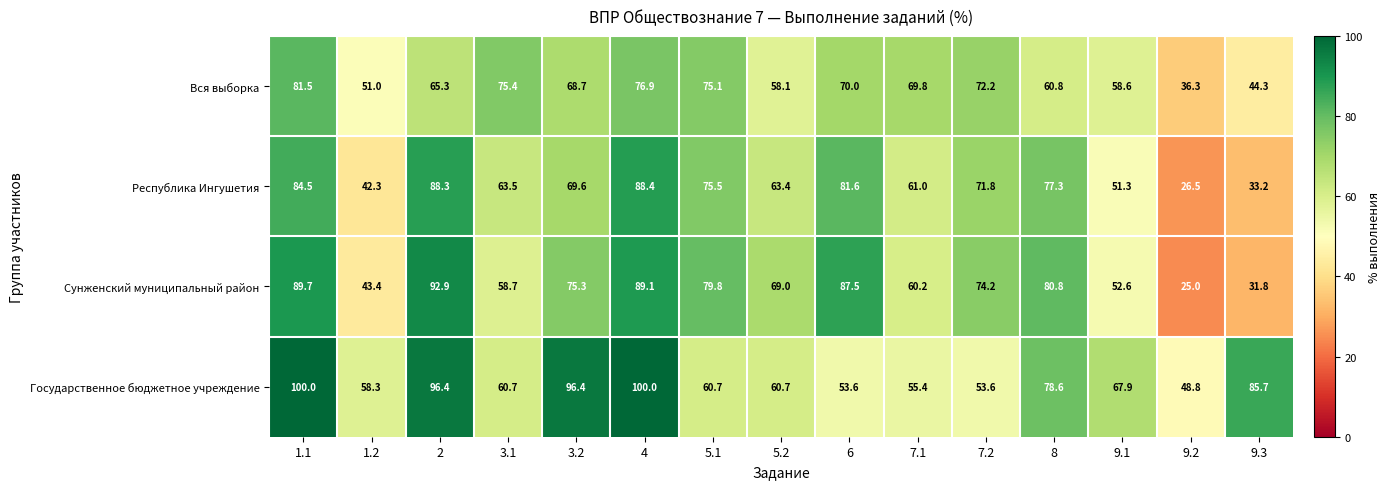

Rank the categories by Вся выборка value from highest to lowest.

1.1, 4, 3.1, 5.1, 7.2, 6, 7.1, 3.2, 2, 8, 9.1, 5.2, 1.2, 9.3, 9.2